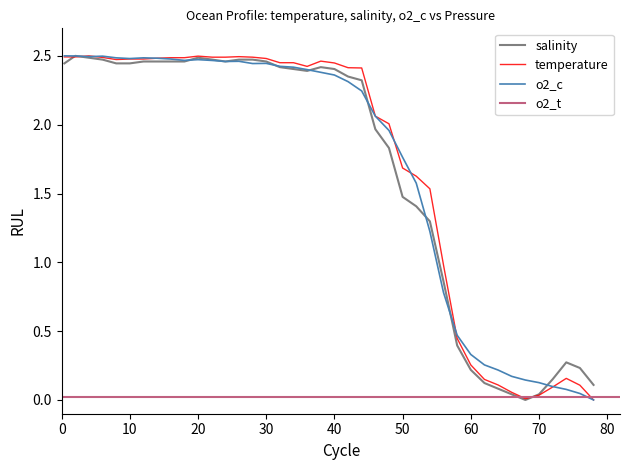

In o2_c, how many points are higher than both neighbors (excluding endpoints)?

5